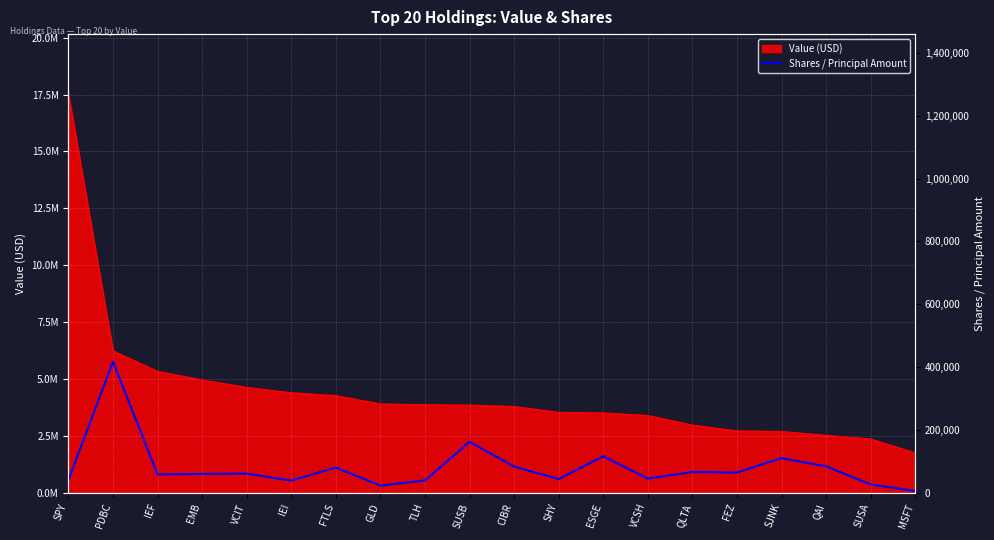

Rank the categories by value from highest to lowest.

PDBC, SUSB, ESGE, SJNK, QAI, CIBR, FTLS, QLTA, FEZ, VCIT, EMB, IEF, VCSH, SHY, SPY, TLH, IEI, SUSA, GLD, MSFT